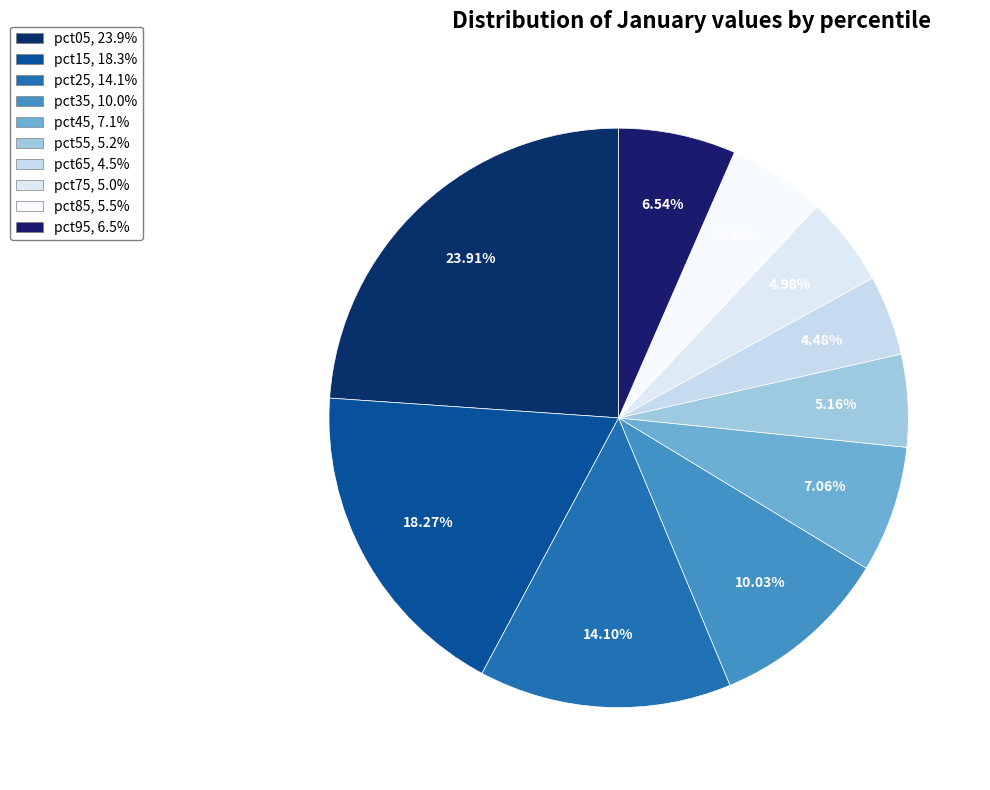

To the nearest percent, what is the combined percentage of pct95 and pct65?

11%